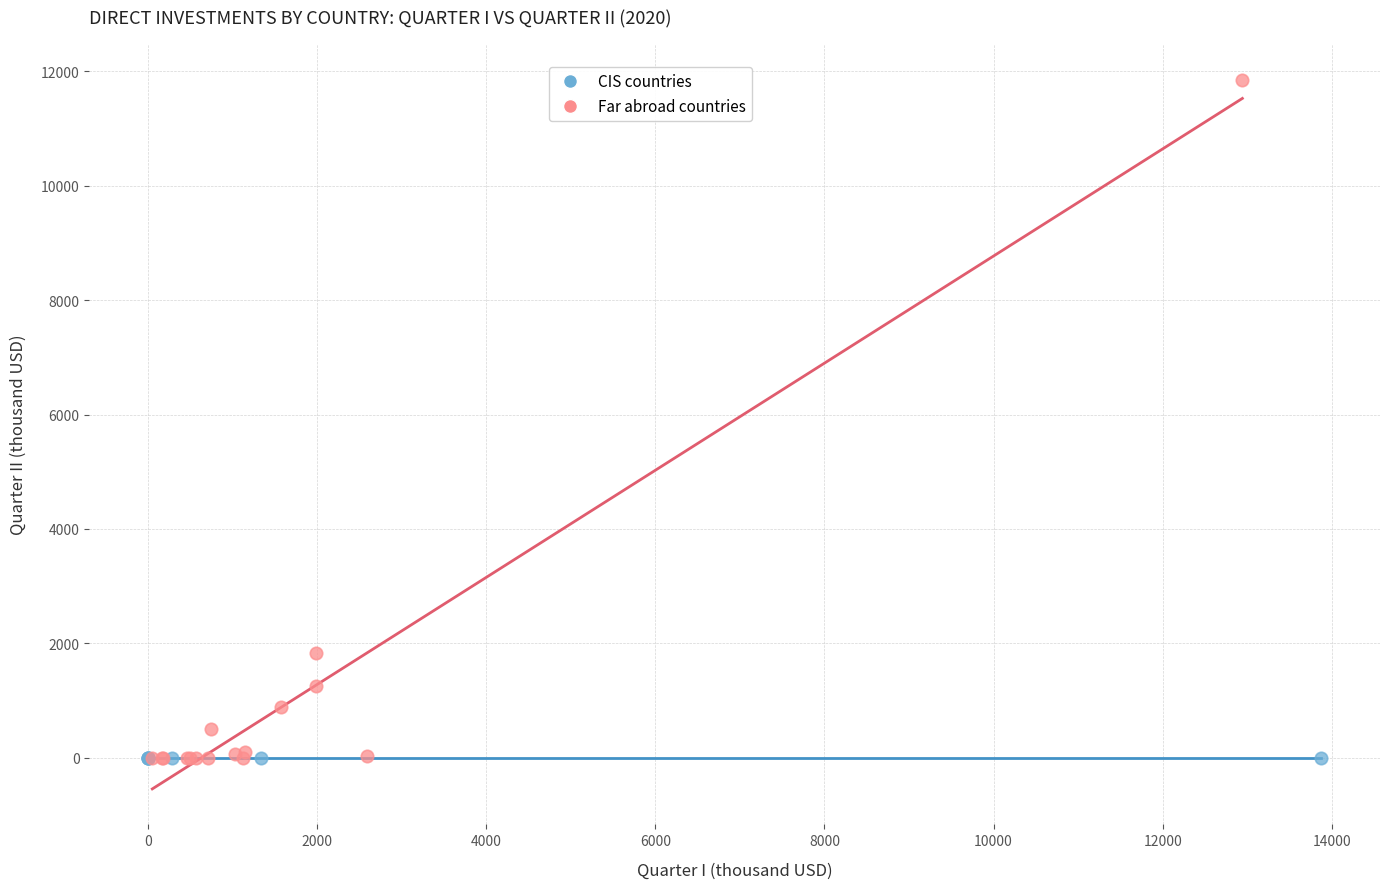

Which series contains the highest Y value?

Far abroad countries